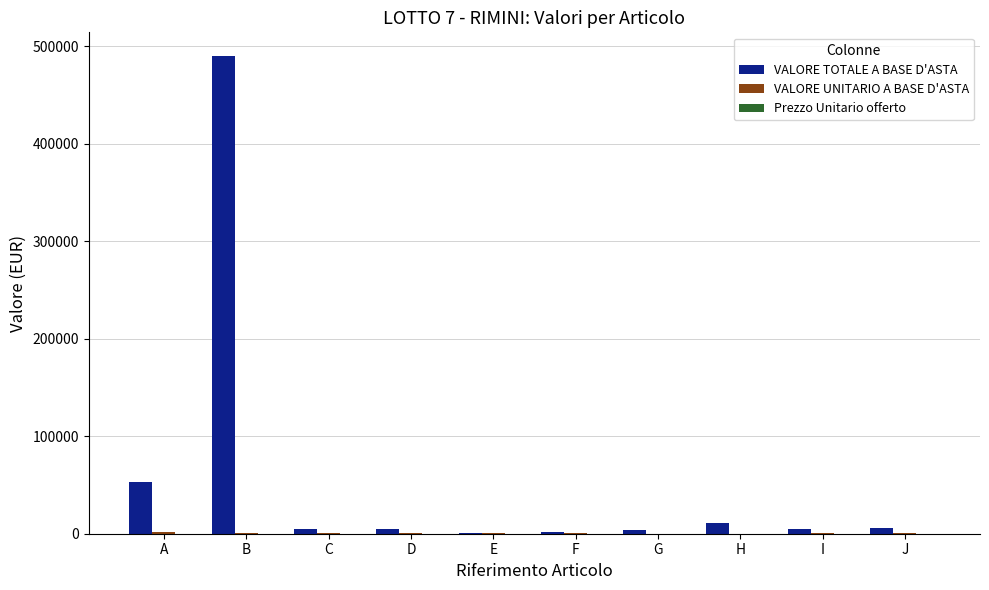

At which label is VALORE TOTALE A BASE D'ASTA closest to 245350?

A